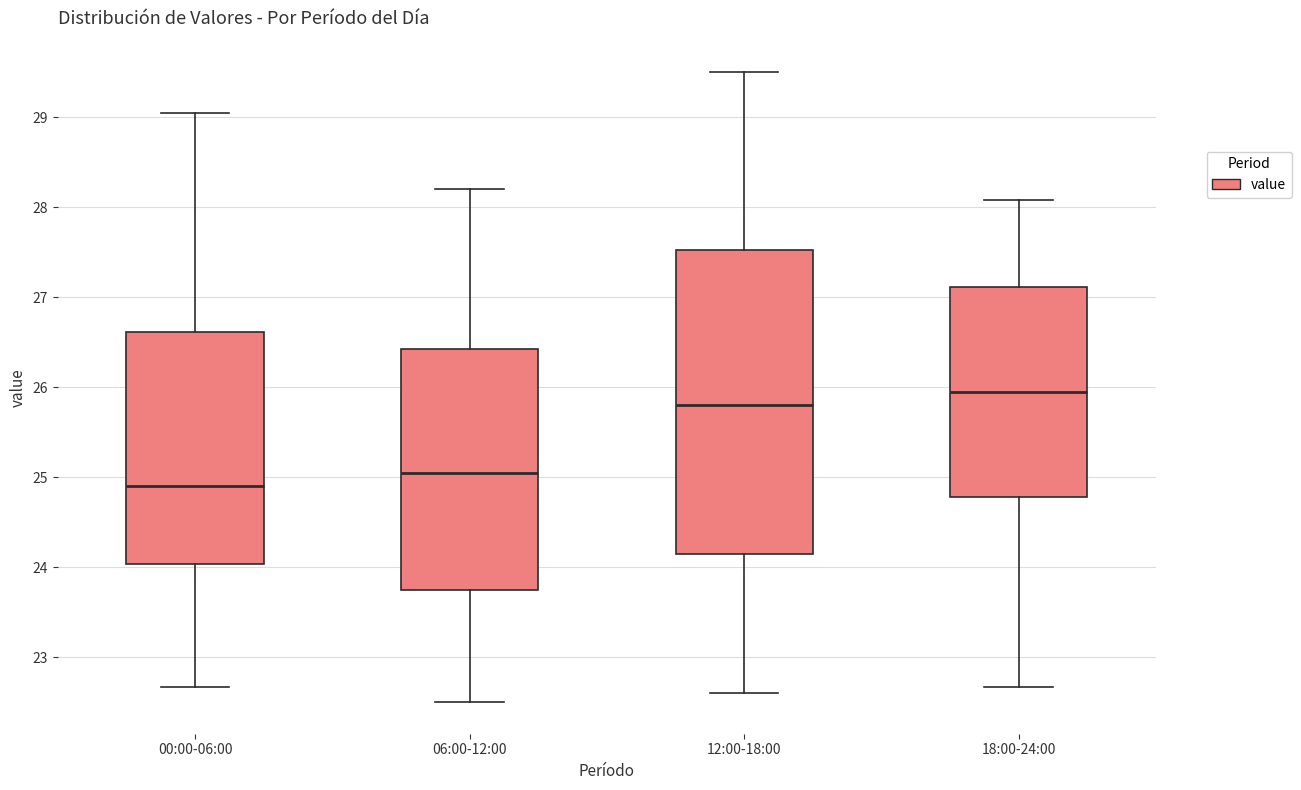

Comparing the boxes themselves (not the whiskers), which one is the tallest?

12:00-18:00